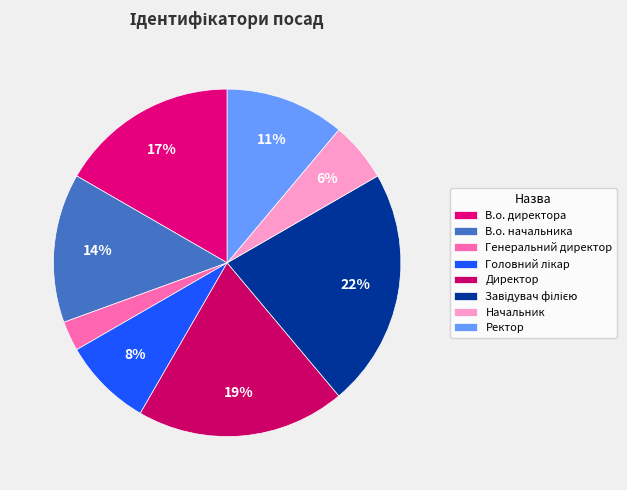

How many segments does this pie chart have?

8